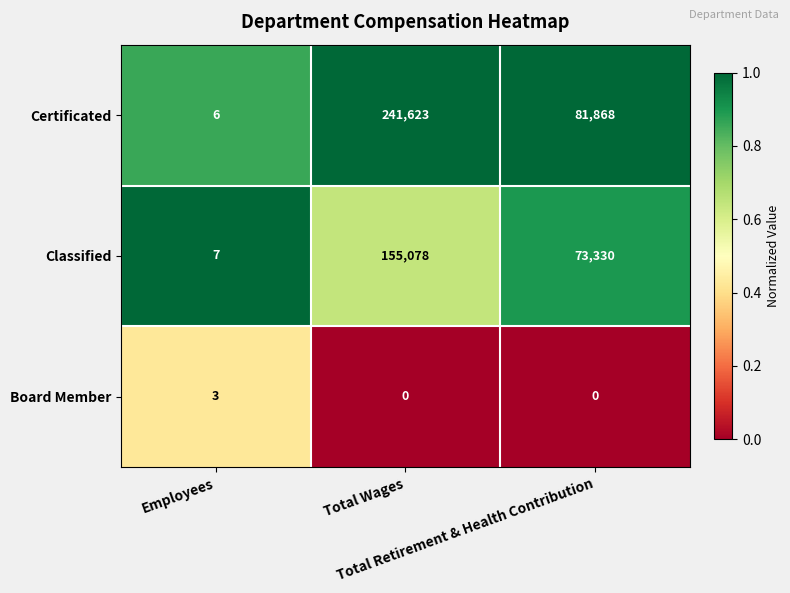

At which category does the chart reach its peak across all series?

Total Wages